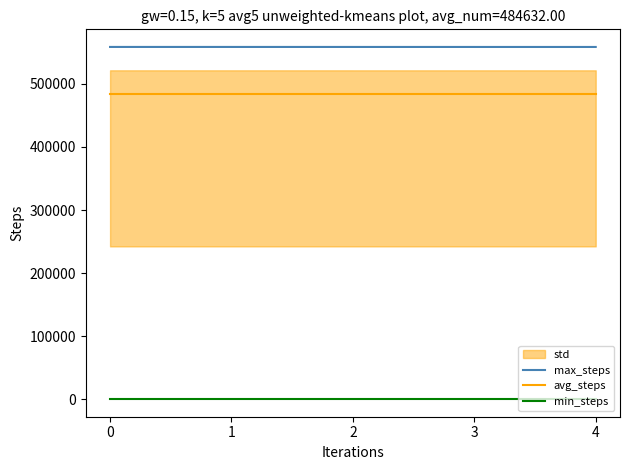

How many data points does each series have?

5